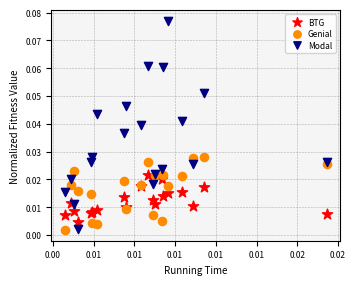

Which series reaches the maximum Y coordinate?

Modal